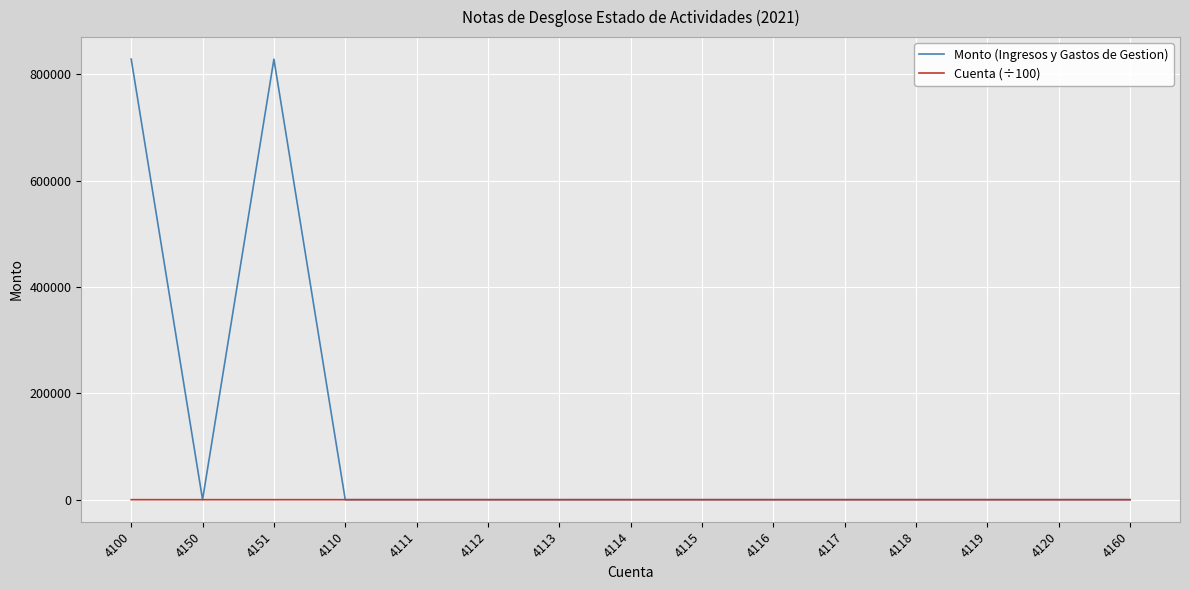

What is the difference between the maximum and minimum values in the Cuenta (÷100) series?

0.6